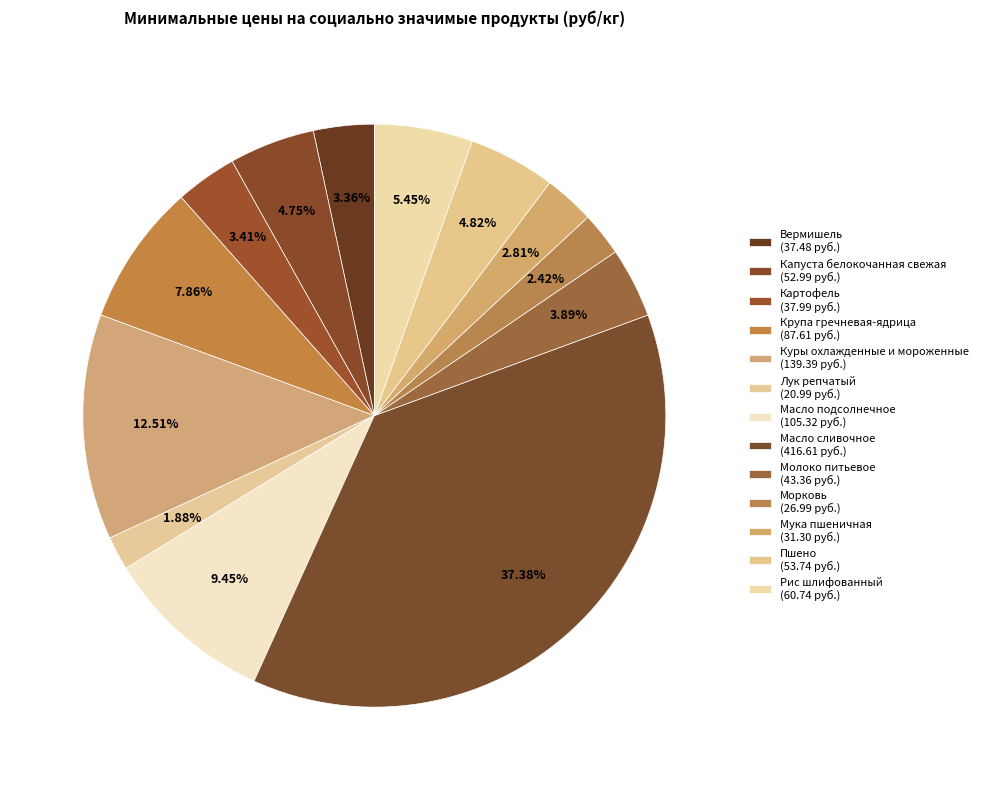

Approximately how many times larger is the value at Масло сливочное compared to Капуста белокочанная свежая?

7.9